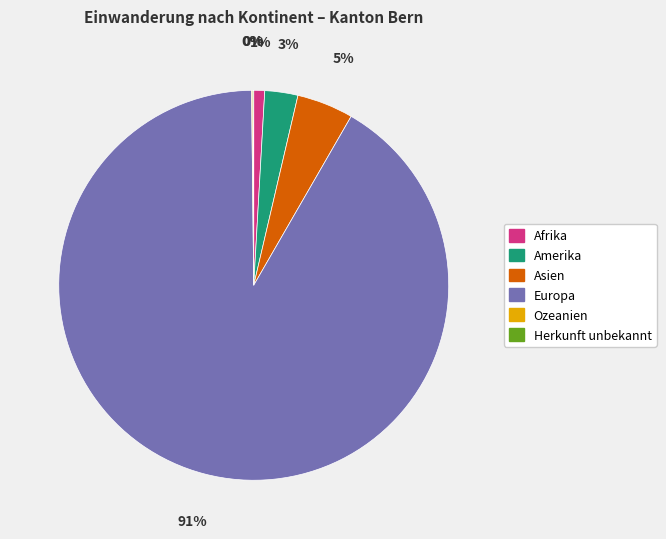

Is the sum of Asien and Afrika greater than half?

No